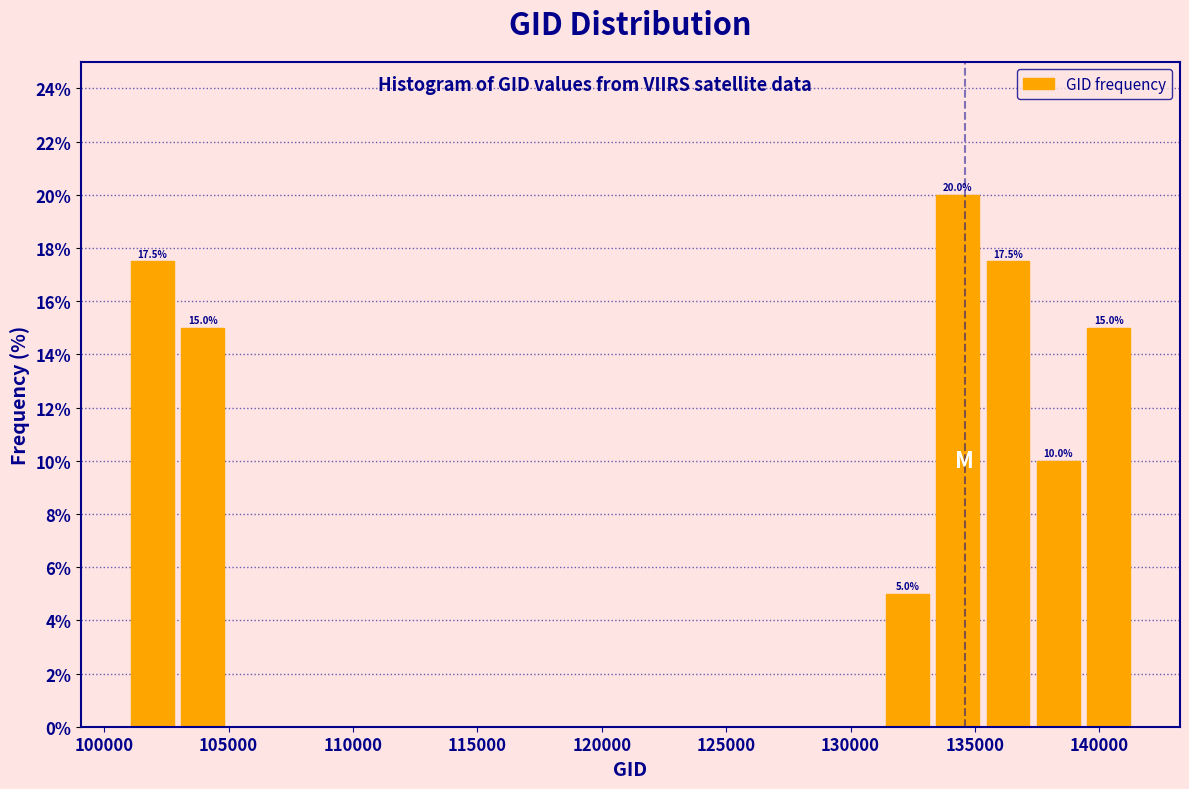

Over which range of the x-axis is the bar tallest?

133500 to 135500